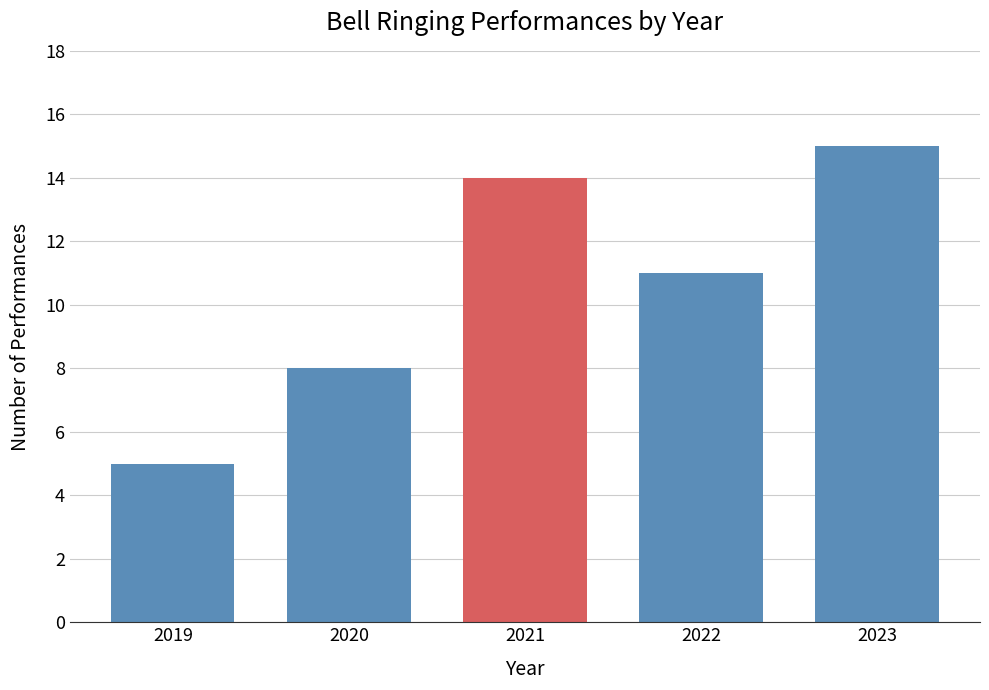

Reading left to right, list all the values displayed in this chart.

2019=5	2020=8	2021=14	2022=11	2023=15